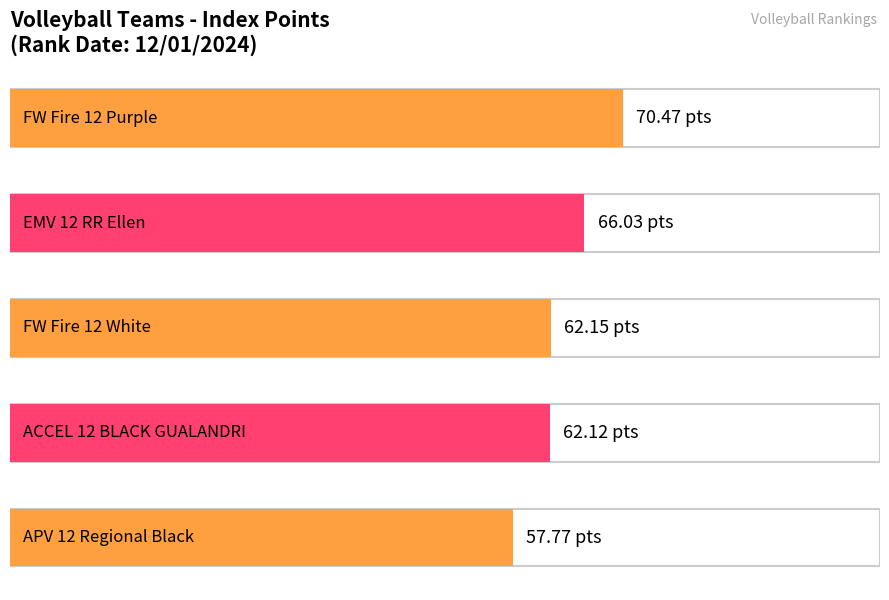

True or false: the data shows 15.1 at EMV 12 RR Ellen.

False